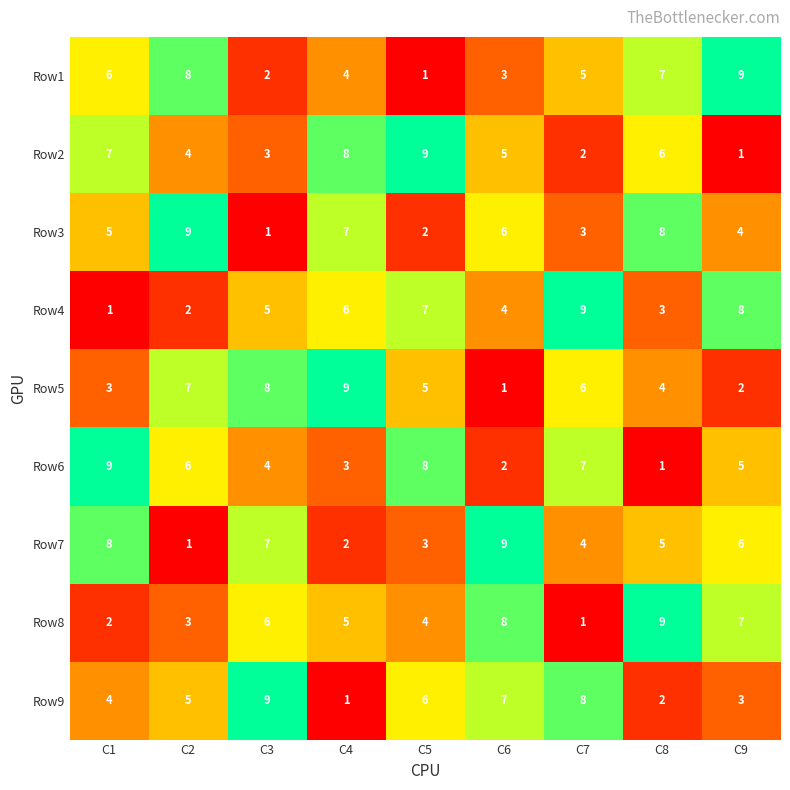

What is the greatest value displayed?

9